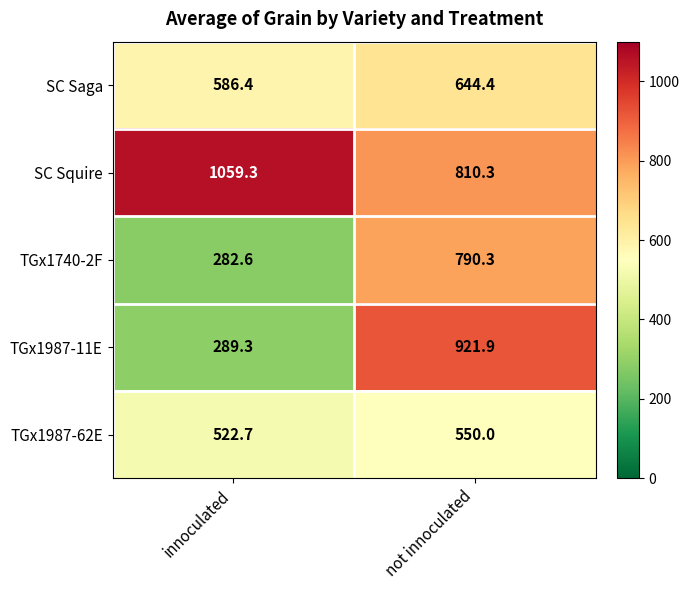

At innoculated, list the series in order from smallest to largest.

TGx1740-2F, TGx1987-11E, TGx1987-62E, SC Saga, SC Squire